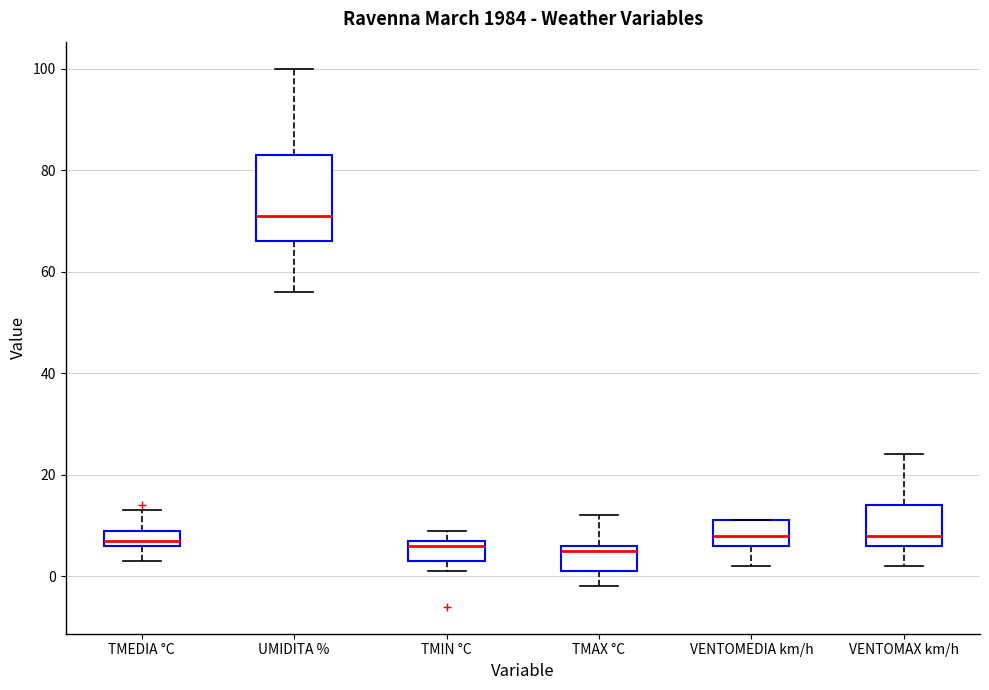

Which box has the highest median line?

UMIDITA %